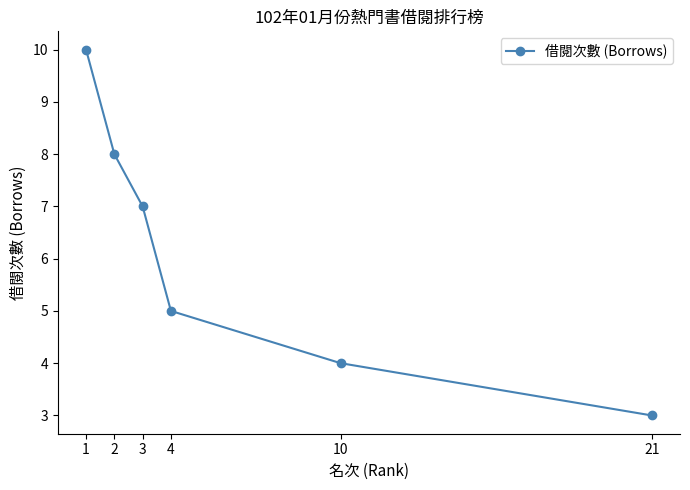

What is the change in value from 4 to 21?

-2